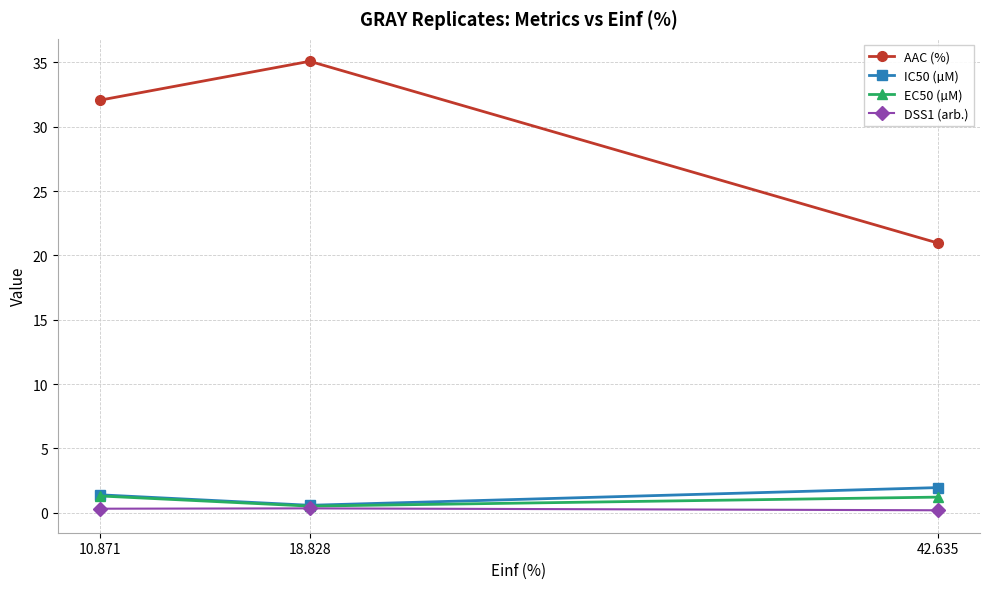

What is the sum of all AAC (%) values?

88.1